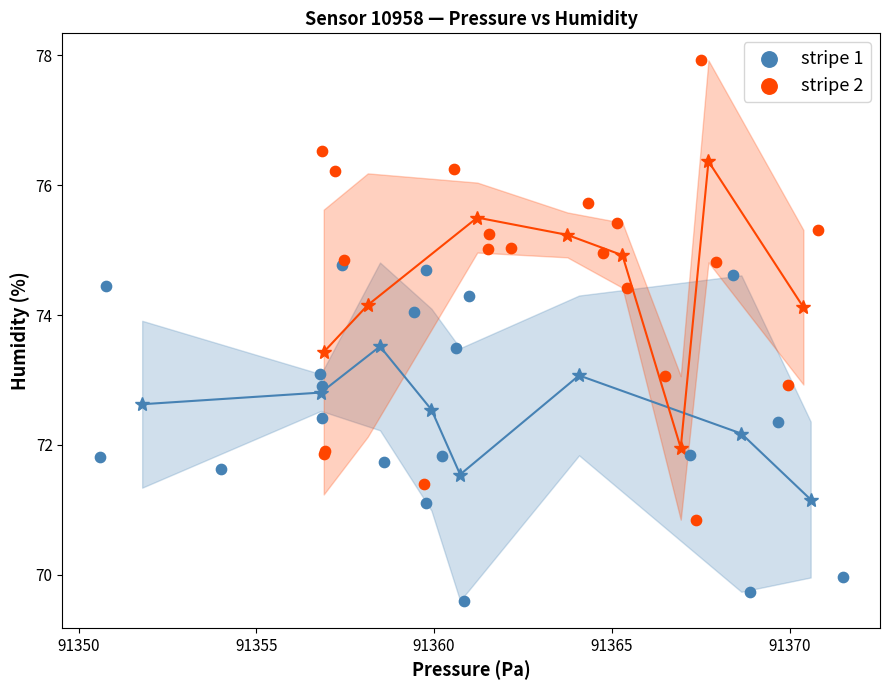

Which series has the widest spread of Y values?

stripe 2